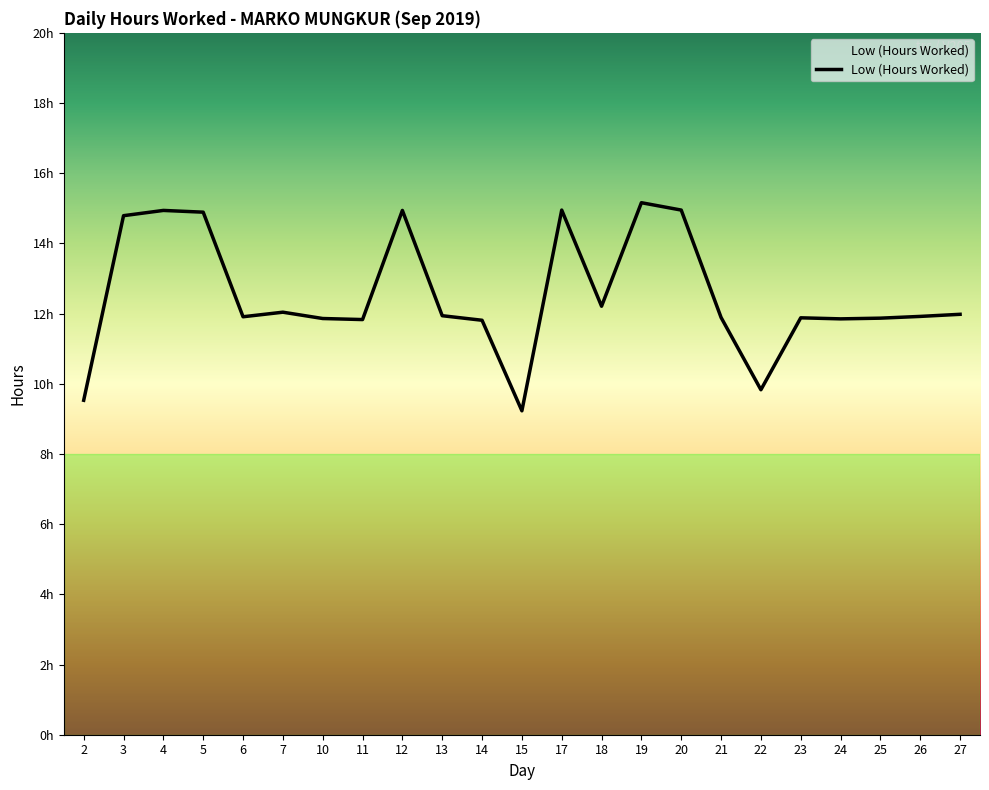

What is the value of the 7th point from the left?

11.9